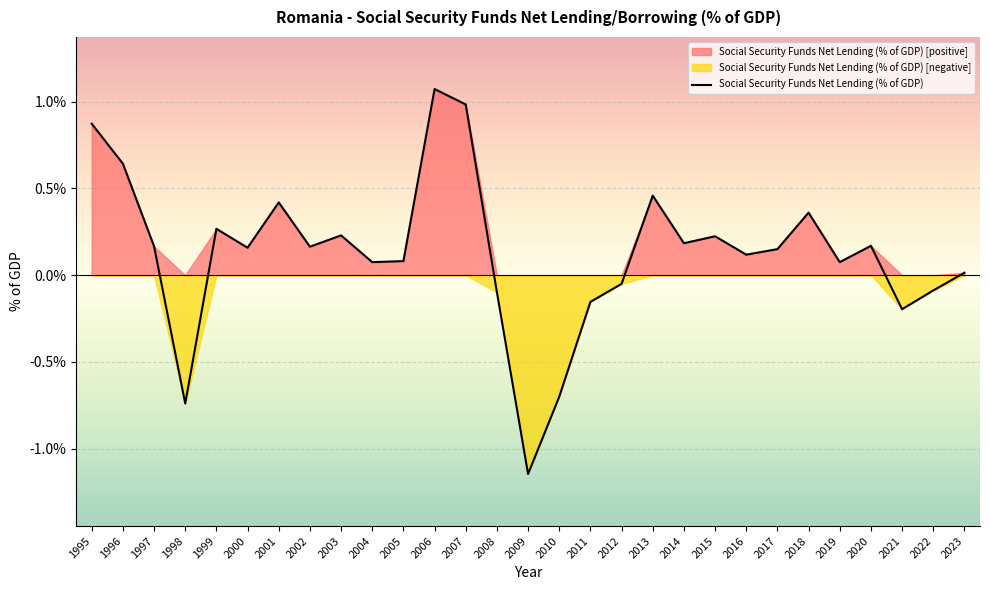

What is the difference between the values at 2019 and 1997?

0.1